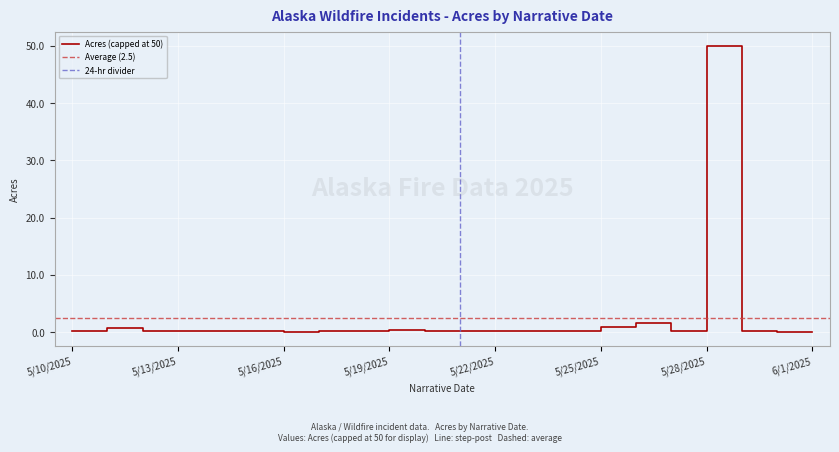

The chart shows a value of 0.3 at 5/18/2025. True or false?

False